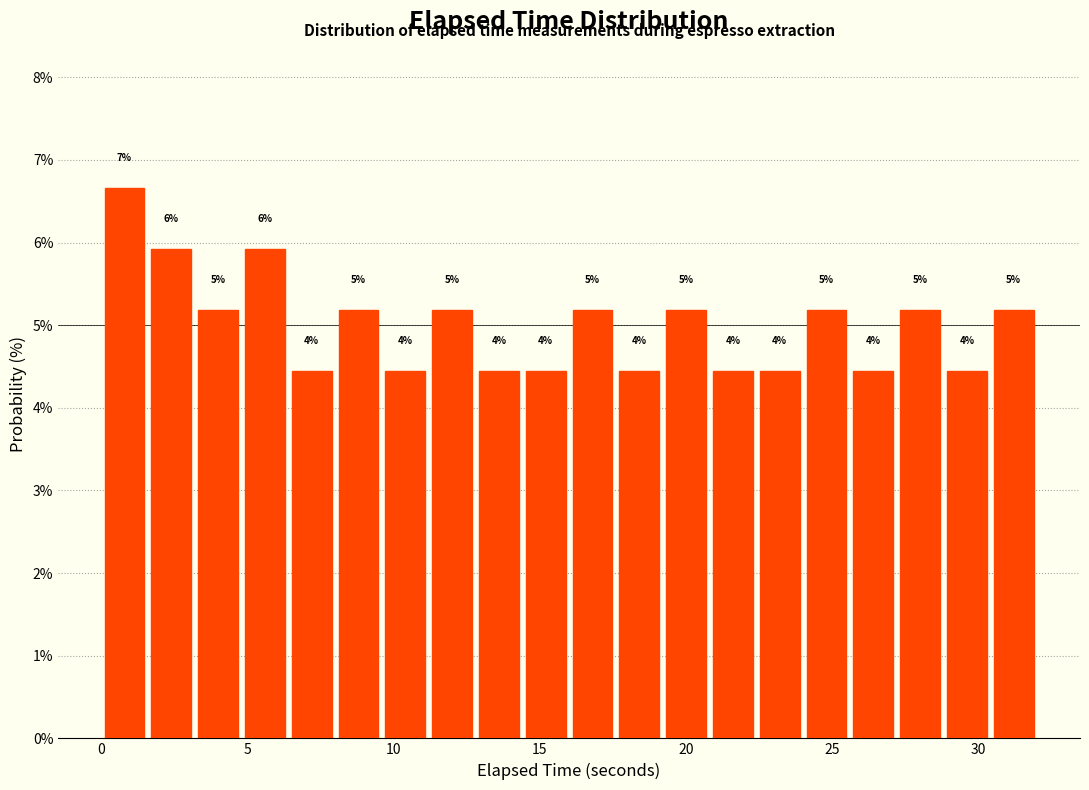

Around what value on the x-axis is the tallest bar? Give the approximate position of its centre, as read against the axis.

1.0